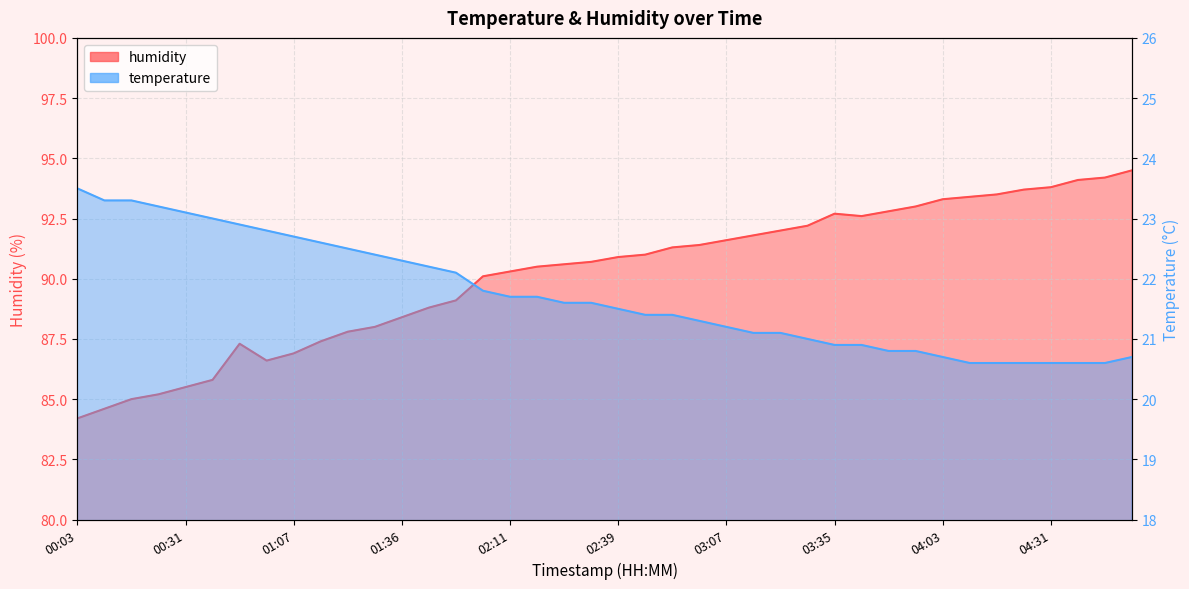

How many data points in temperature are above 21?

27